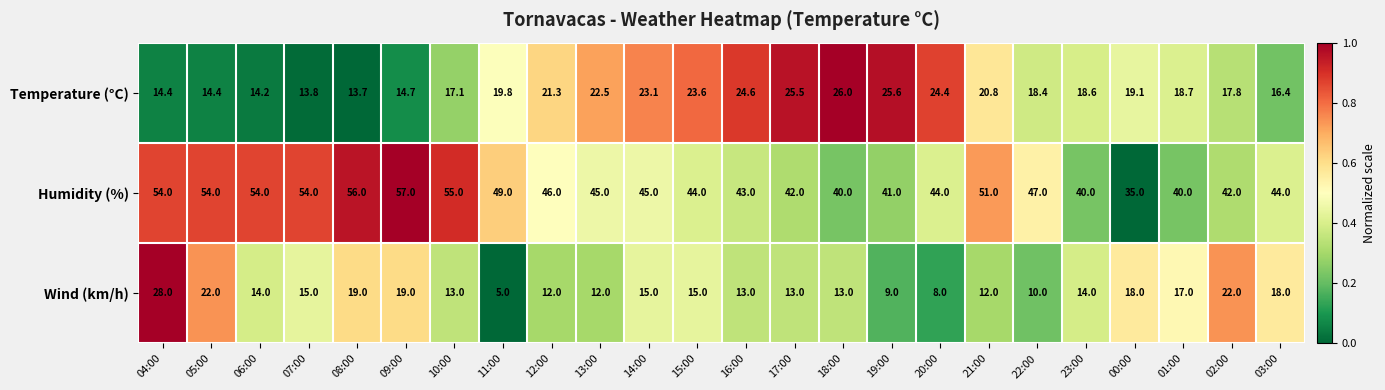

List the series in order of their peak value, highest first.

Humidity (%), Wind (km/h), Temperature (°C)